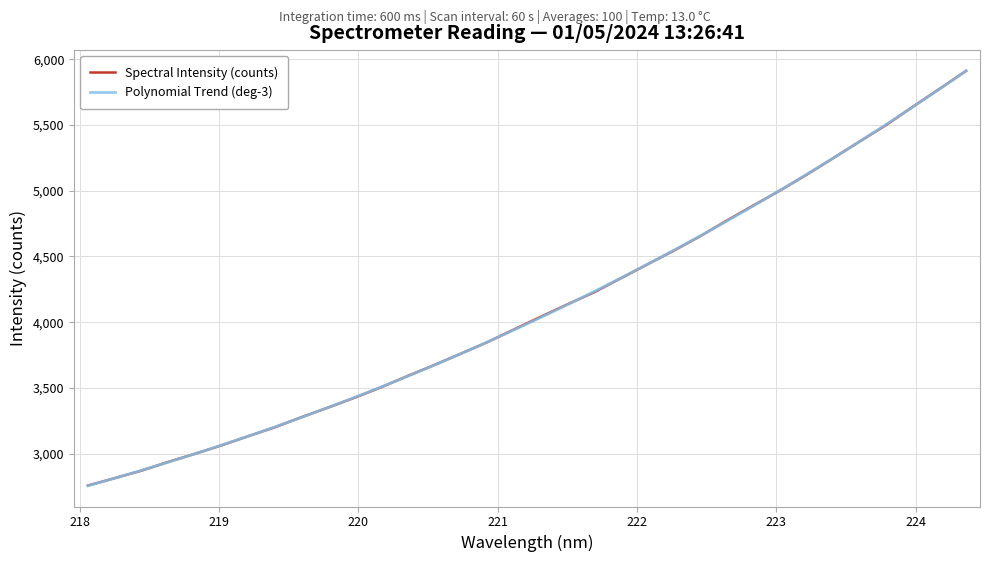

True or false: the data has more than 0 interior local peaks.

False